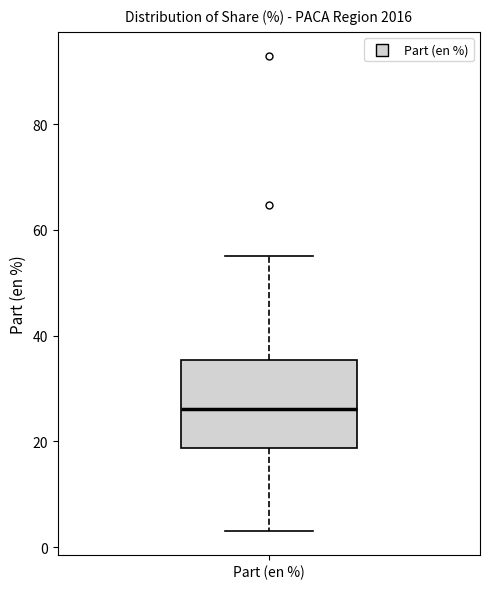

Where does the lower whisker of the box for Part (en %) end on the y-axis? The values are not printed on the chart, so give them approximately, as read against the axis.

4